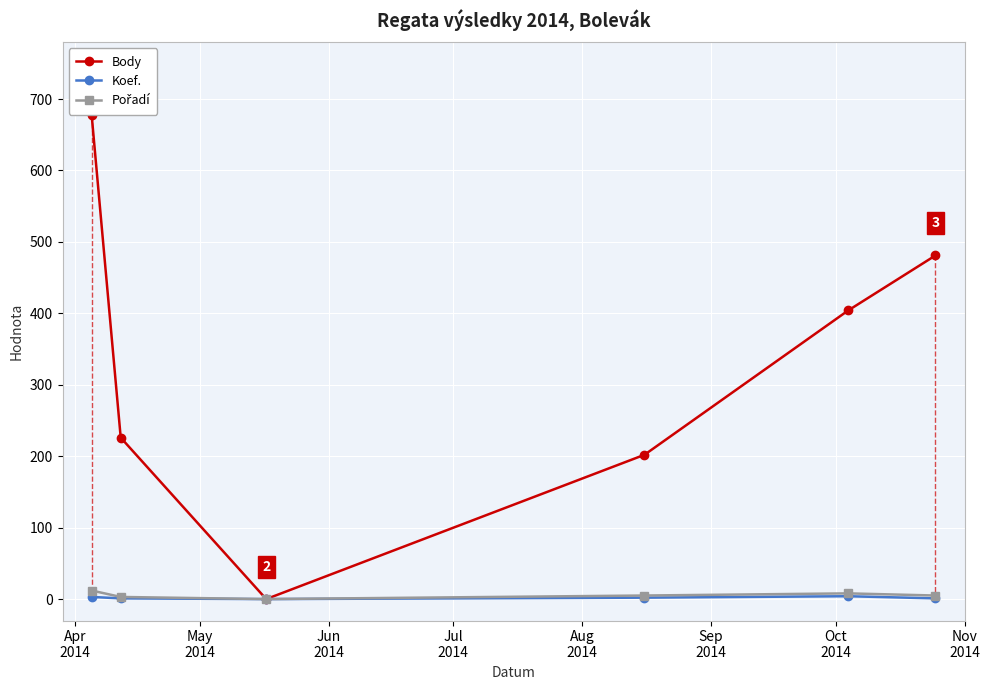

True or false: Body has more than 0 interior local peaks.

False